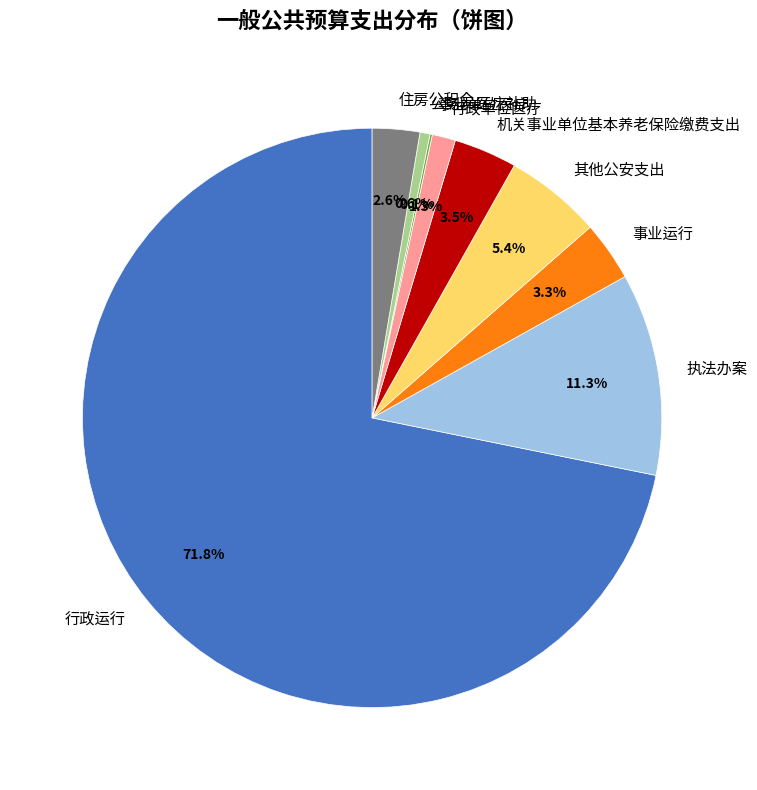

What is the largest slice in the pie chart?

行政运行